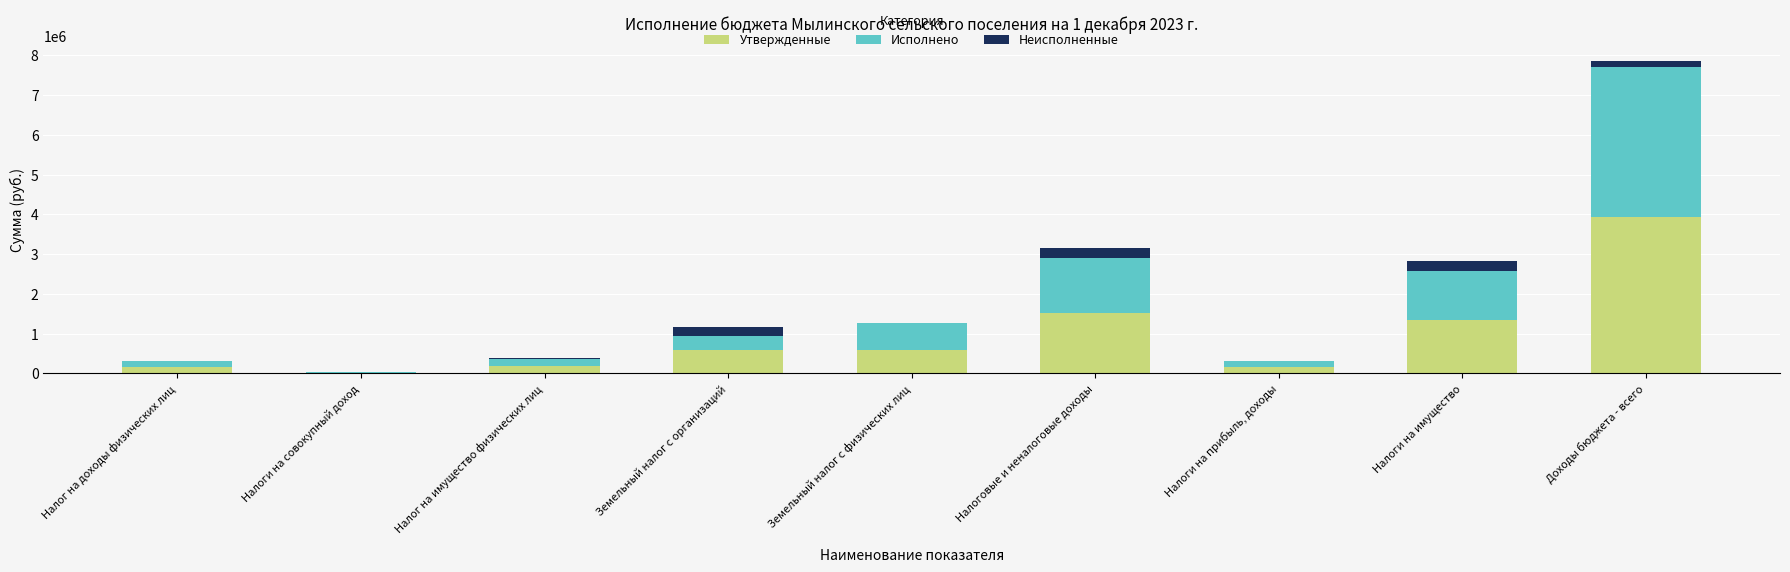

How many series are shown in this chart?

3